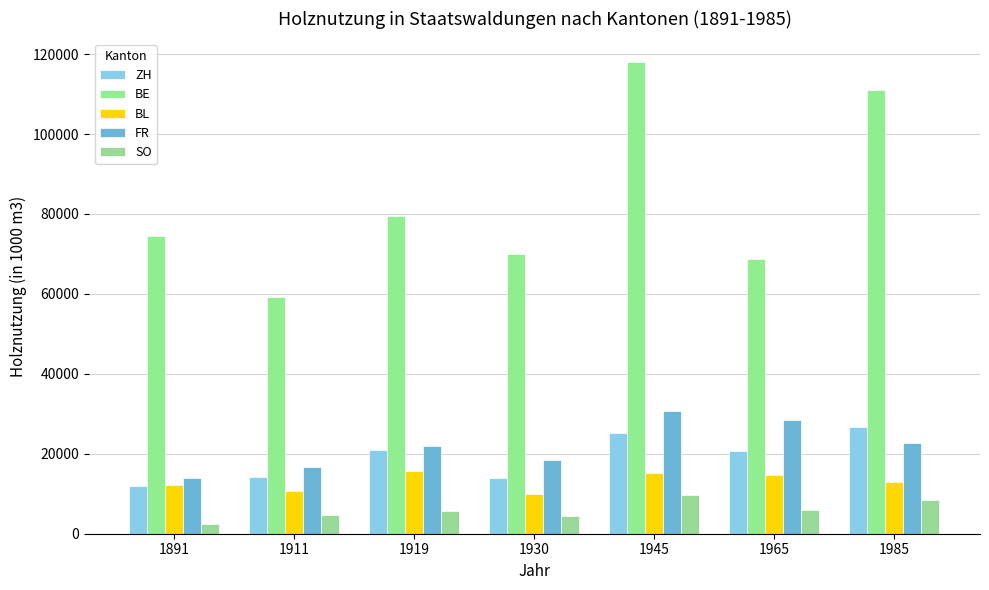

What are all the series names shown in the legend?

ZH, BE, BL, FR, SO